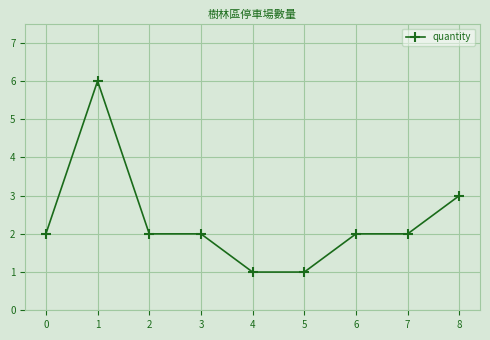

What is the value of the 1st point from the left?

2